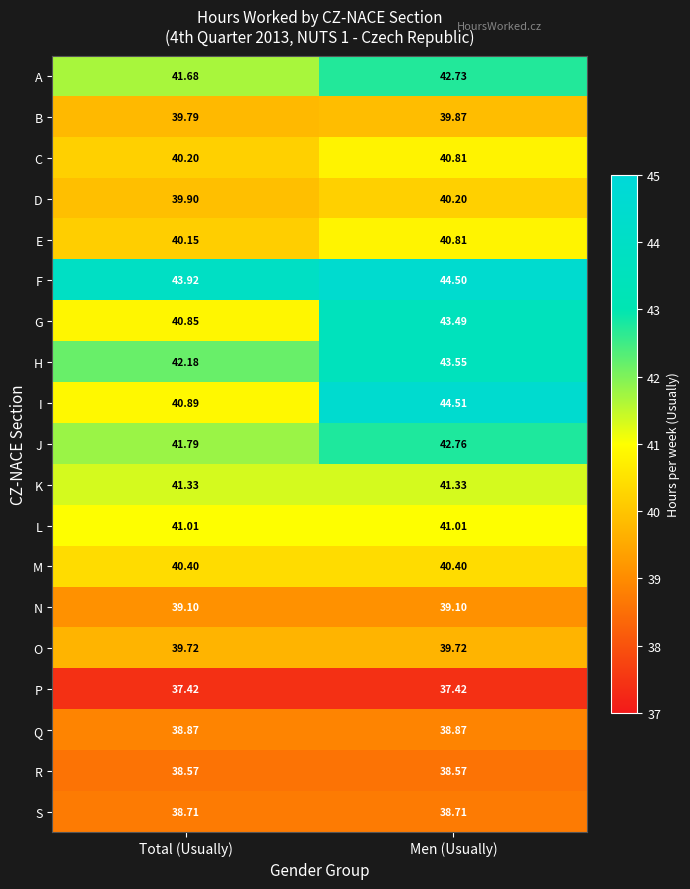

Is the value of G at Total (Usually) greater than the value of O at Men (Usually)?

Yes